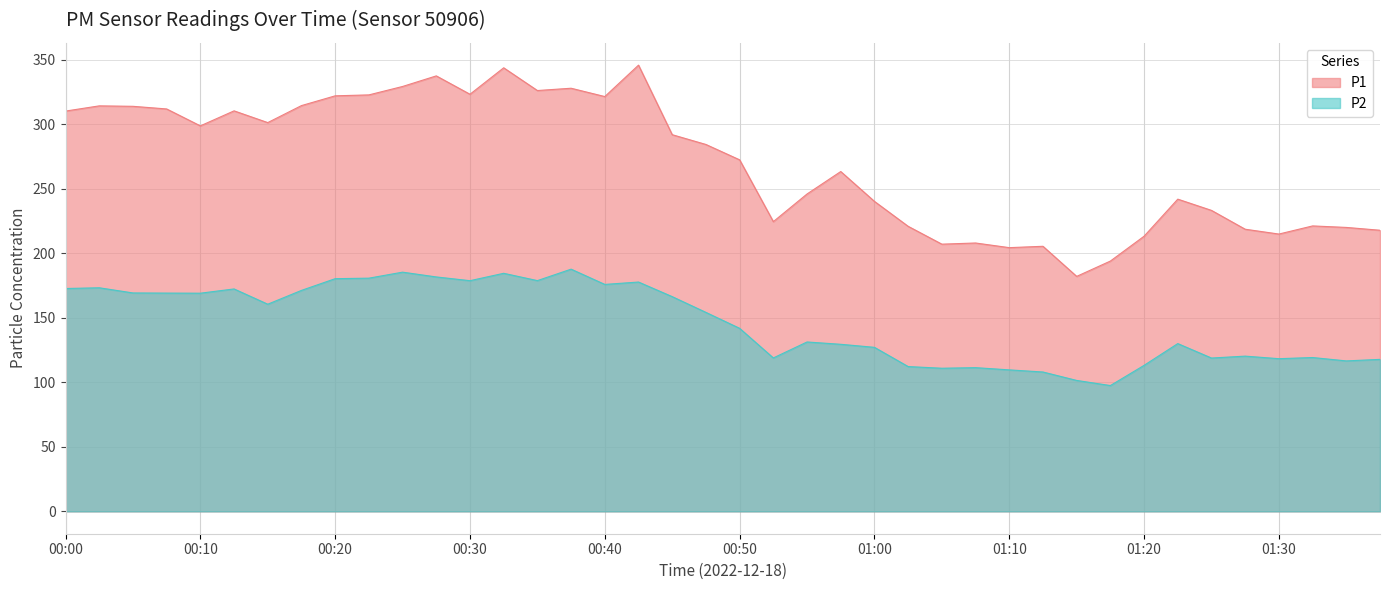

Which series has the widest spread of values?

P1